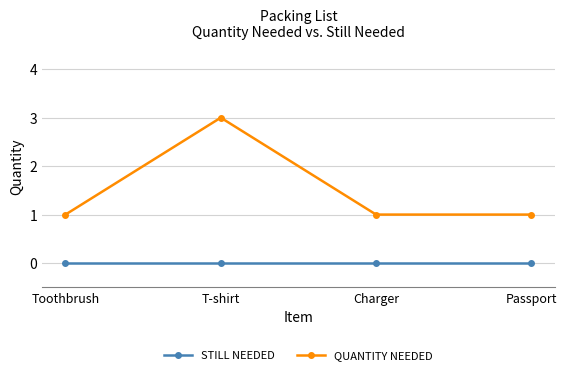

Reading right to left, list all the values displayed in this chart.

STILL NEEDED: 0	0	0	0
QUANTITY NEEDED: 1	1	3	1